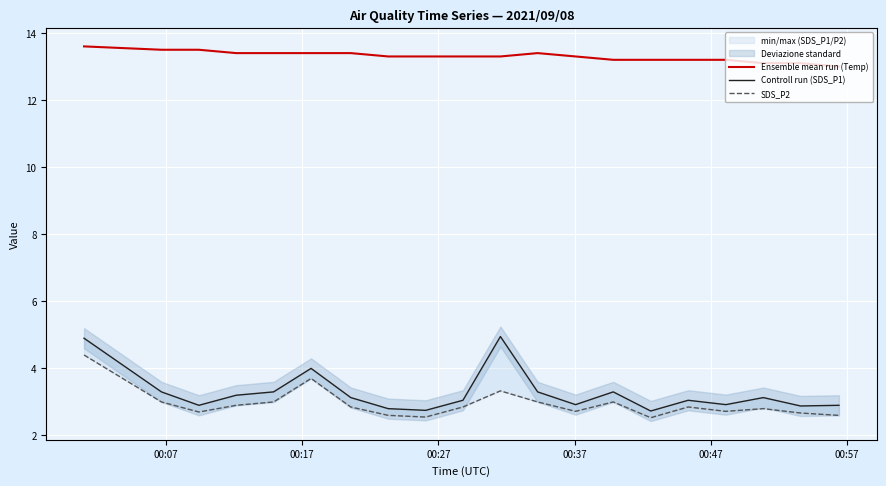

What is the lowest value of the Ensemble mean run (Temp) series?

13.0